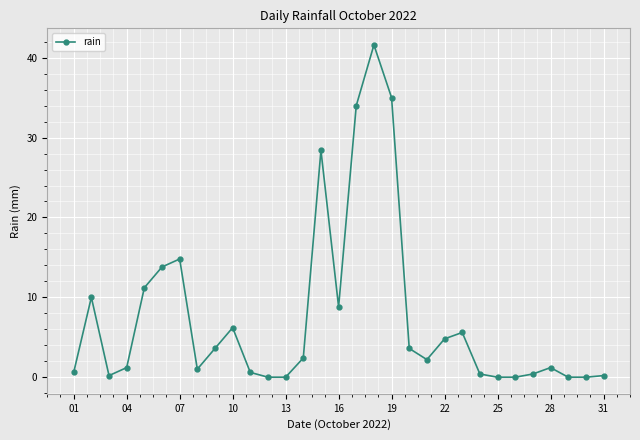

What is the maximum value shown in the chart?

41.6